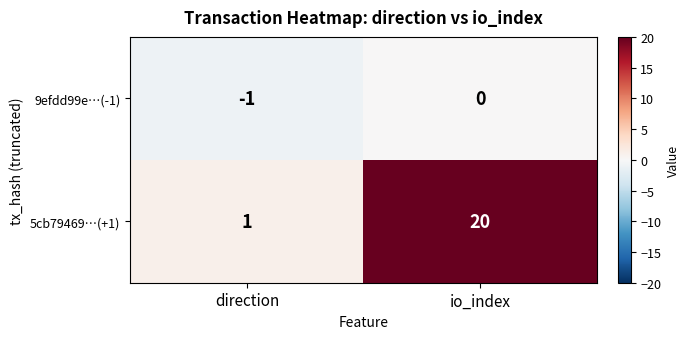

Reading right to left, transcribe all the data shown in this chart.

9efdd99e…(-1): io_index=0	direction=-1
5cb79469…(+1): io_index=20	direction=1